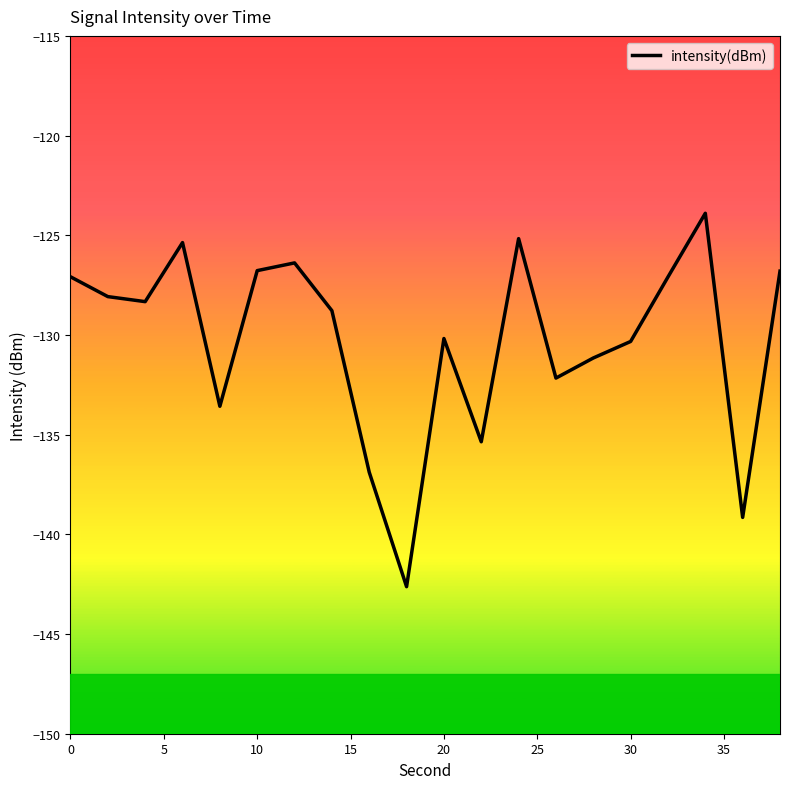

How many interior local valleys (lower than both neighbors) does the data have?

6